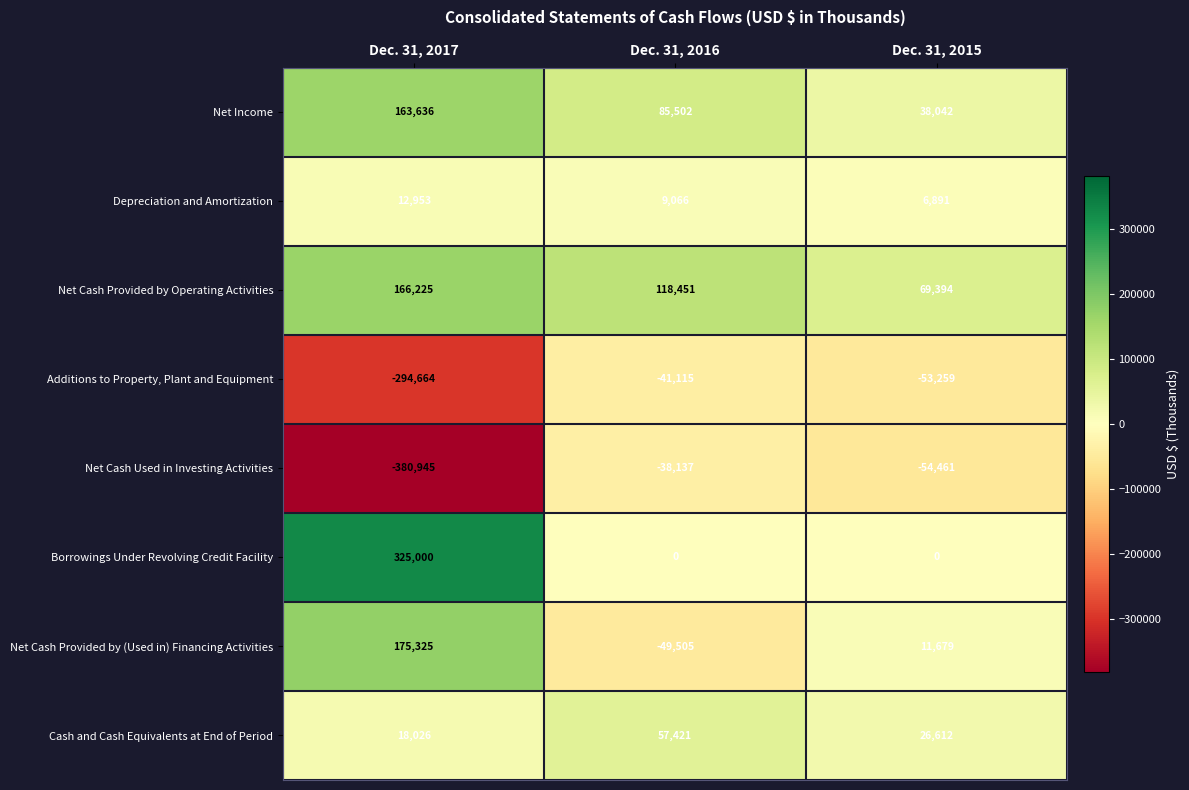

How many series are shown in this chart?

8